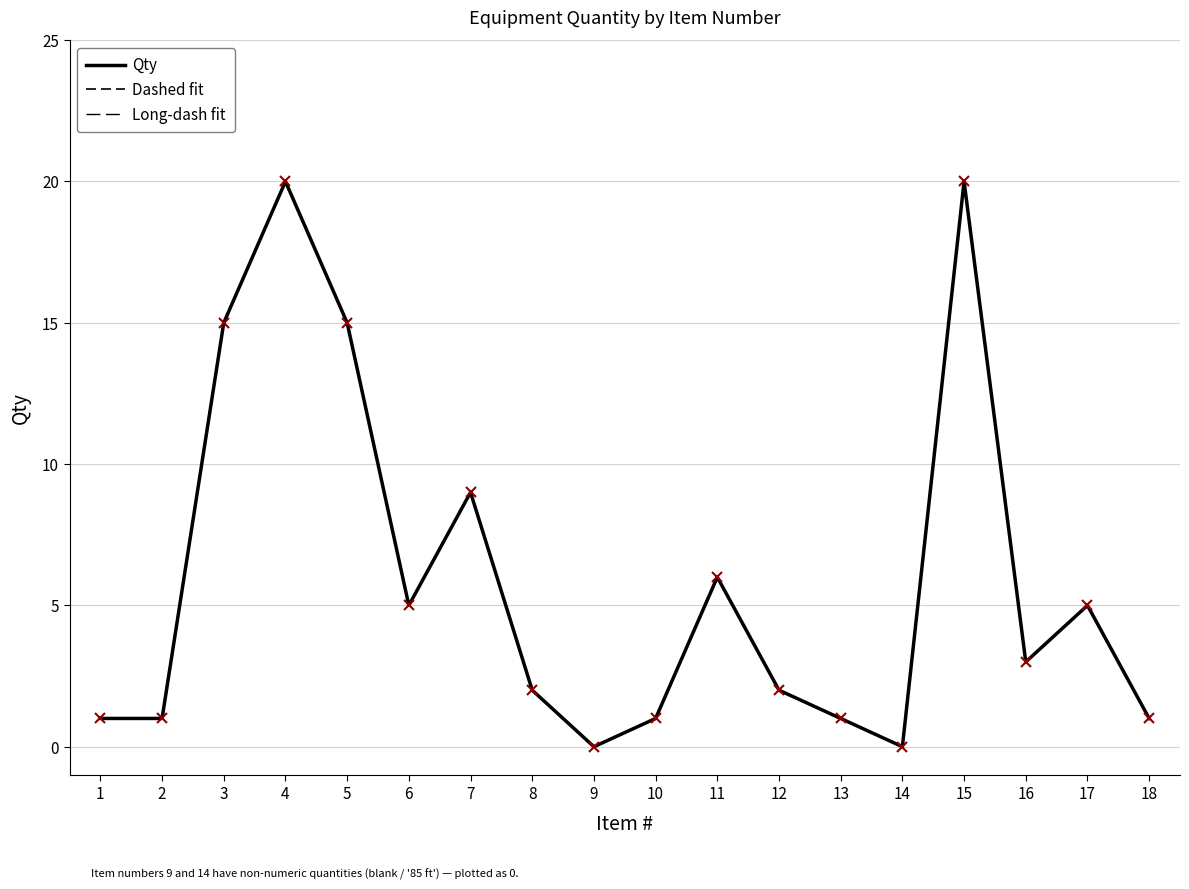

Reading left to right, extract all data points from this chart.

Qty: 1	1	15	20	15	5	9	2	0	1	6	2	1	0	20	3	5	1
Dashed fit: 1	1	15	20	15	5	9	2	0	1	6	2	1	0	20	3	5	1
Long-dash fit: 1	1	15	20	15	5	9	2	0	1	6	2	1	0	20	3	5	1